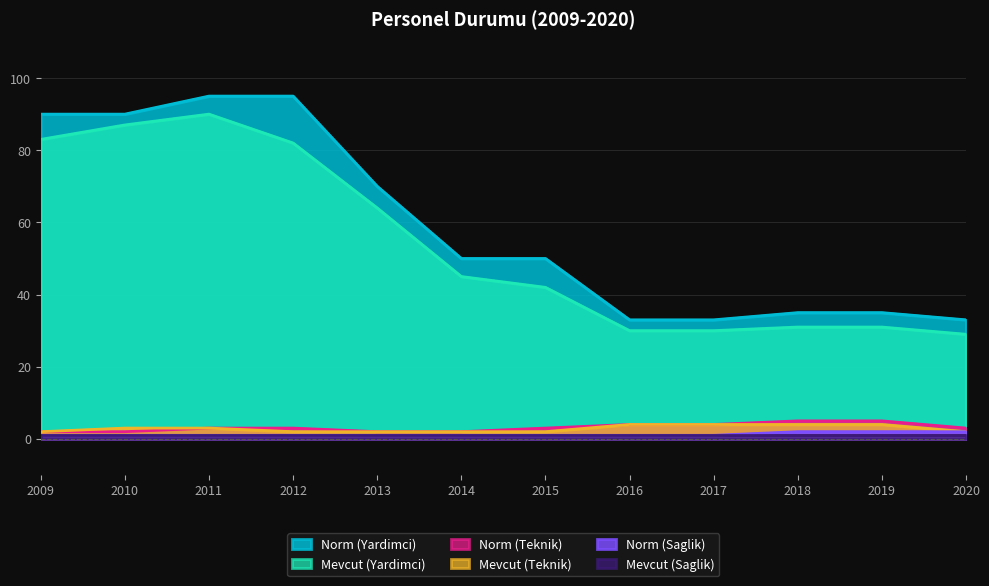

Is it true that Norm (Yardimci) equals 25 at 2015?

False